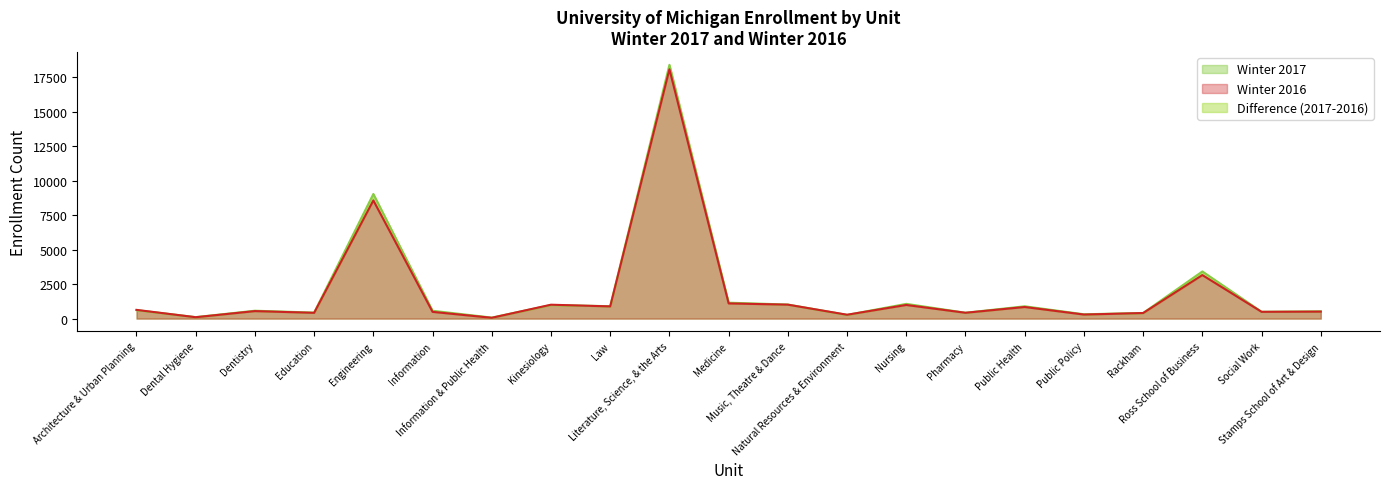

How many times do Winter 2016 and Winter 2017 cross each other?

5